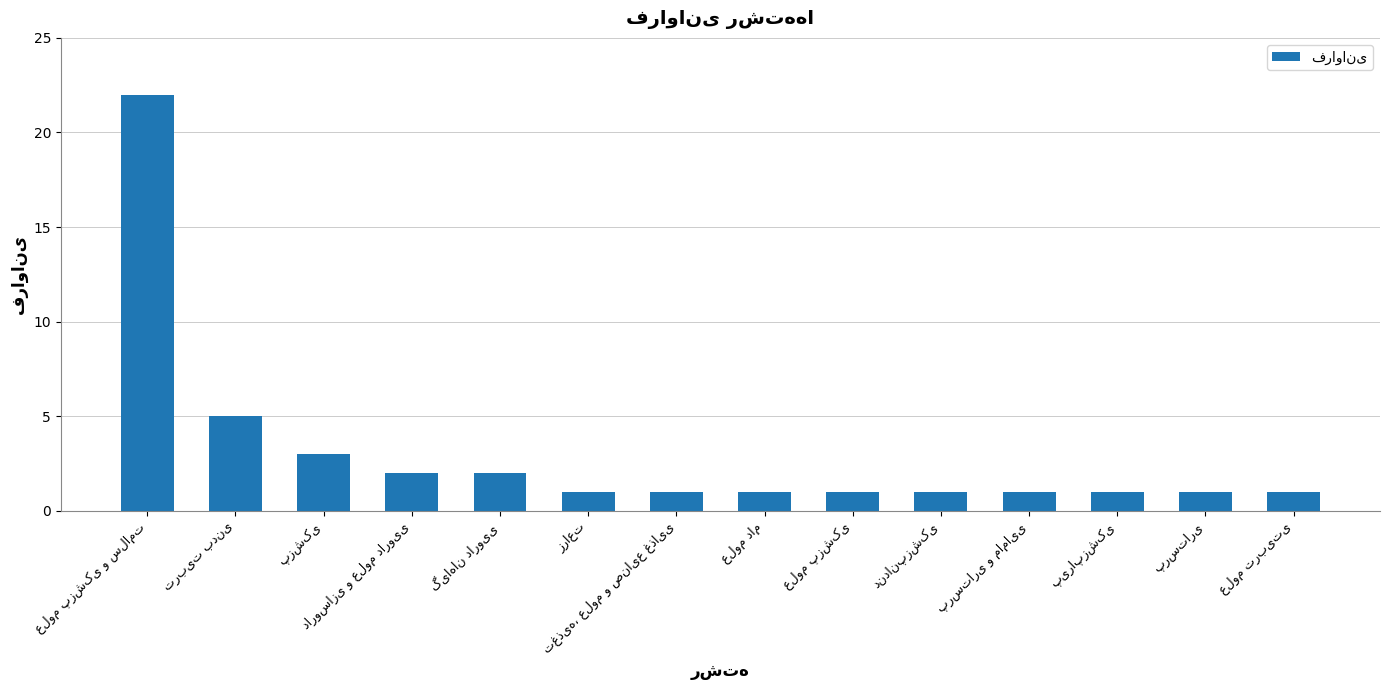

What is the maximum value shown in the chart?

22